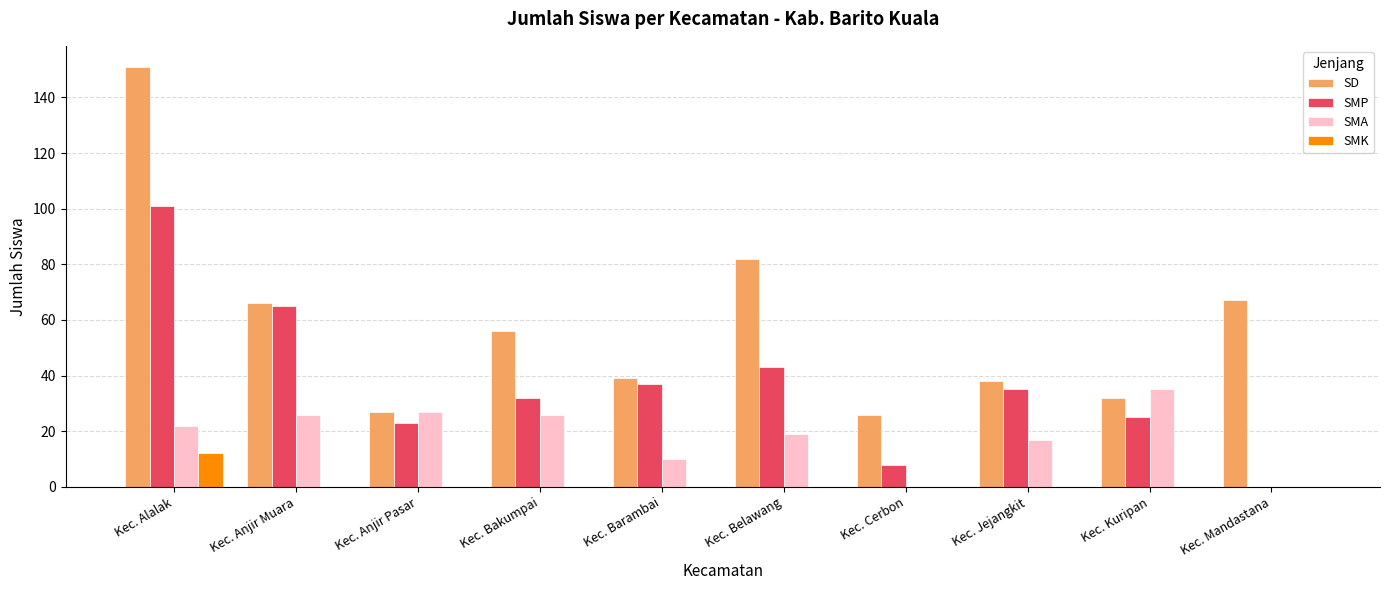

What is the sum of all SMP values?

369